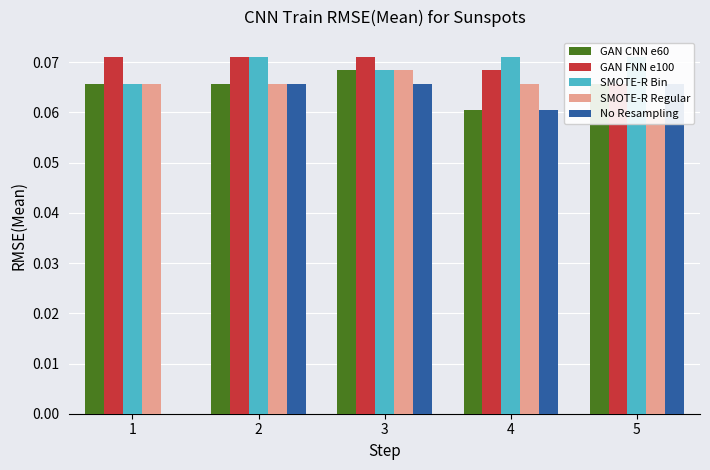

Reading left to right, what are all the values shown in this chart?

GAN CNN e60: 0.1	0.1	0.1	0.1	0.1
GAN FNN e100: 0.1	0.1	0.1	0.1	0.1
SMOTE-R Bin: 0.1	0.1	0.1	0.1	0.1
SMOTE-R Regular: 0.1	0.1	0.1	0.1	0.1
No Resampling: 0.0	0.1	0.1	0.1	0.1